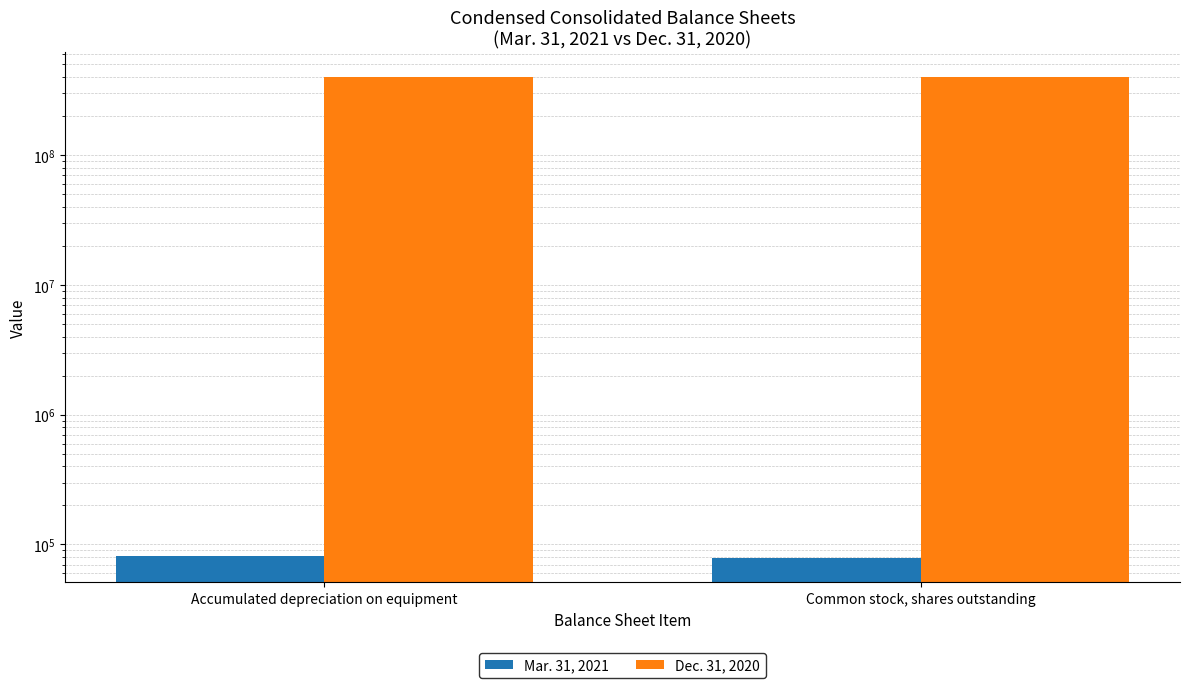

What is the lowest value of the Mar. 31, 2021 series?

78313